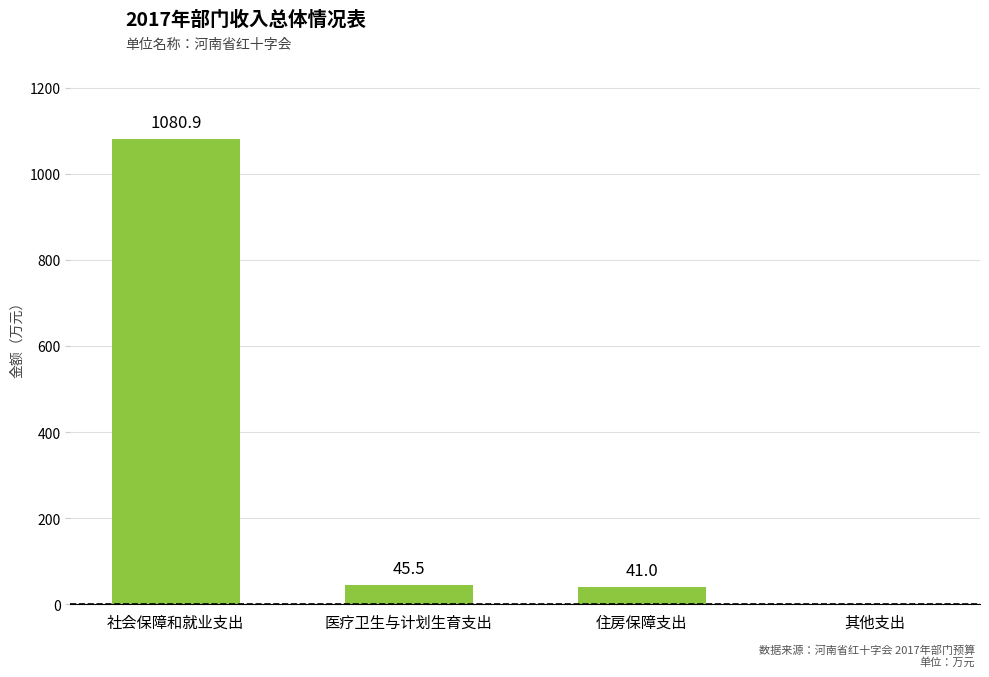

Which has a higher value, 医疗卫生与计划生育支出 or 其他支出?

医疗卫生与计划生育支出